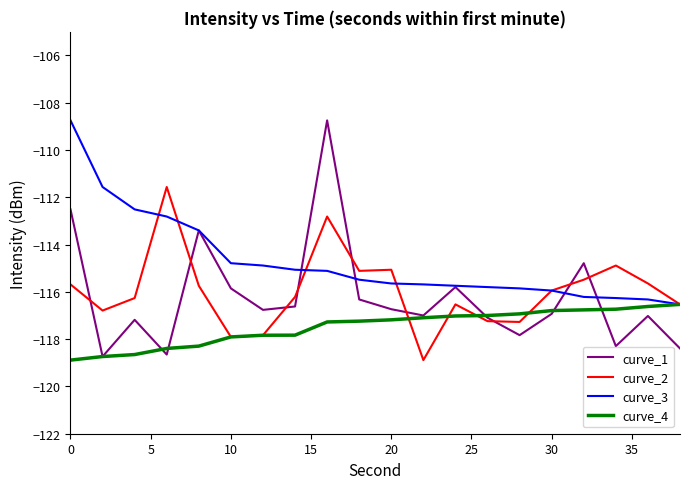

In curve_2, how many points are lower than both neighbors (excluding endpoints)?

5